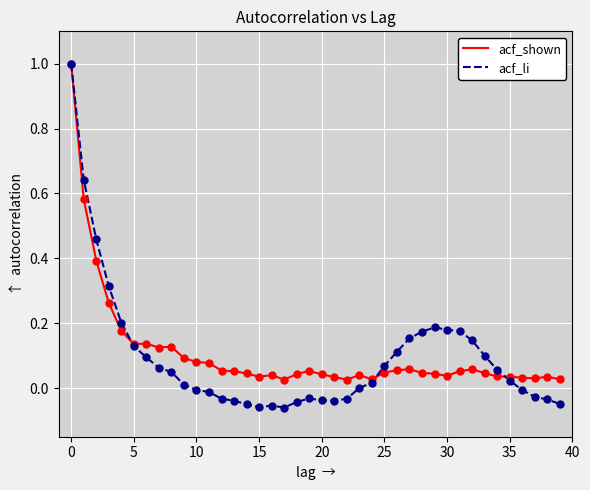

Which series has the largest range (max minus min)?

acf_li